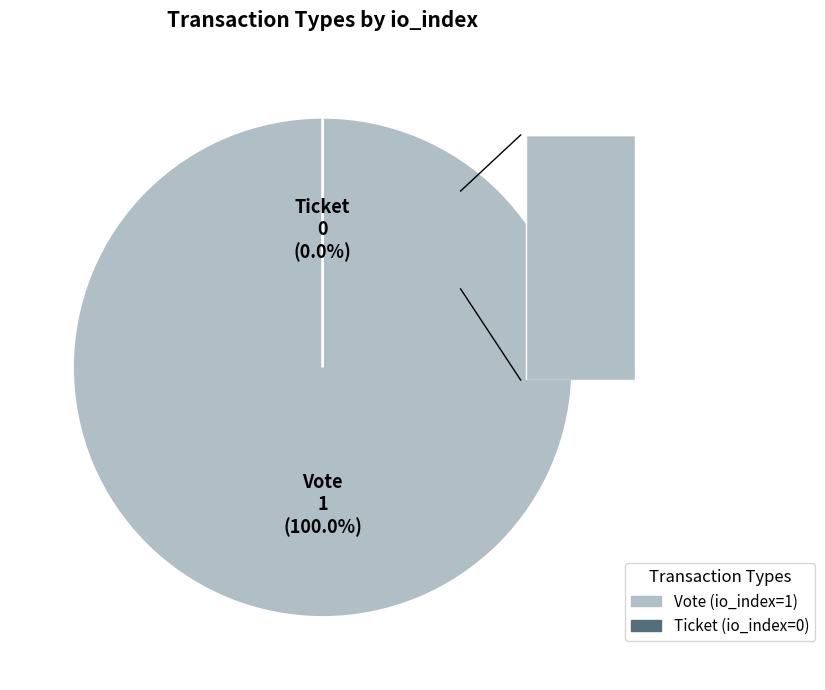

The Ticket slice represents 1% of the pie. True or false?

False